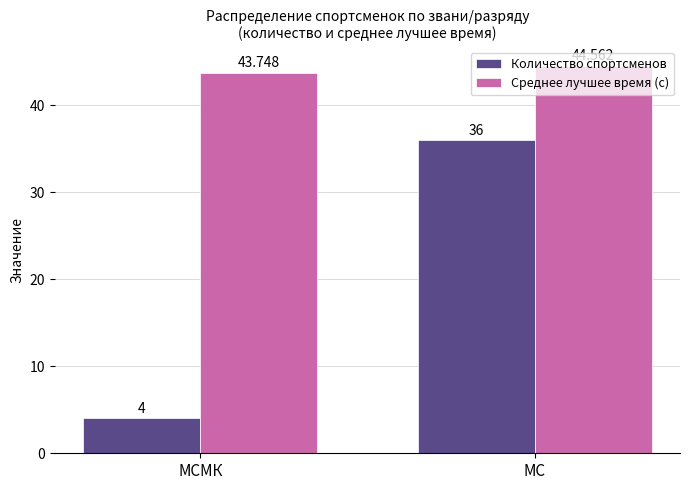

Which series changed the most between МСМК and МС?

Количество спортсменов